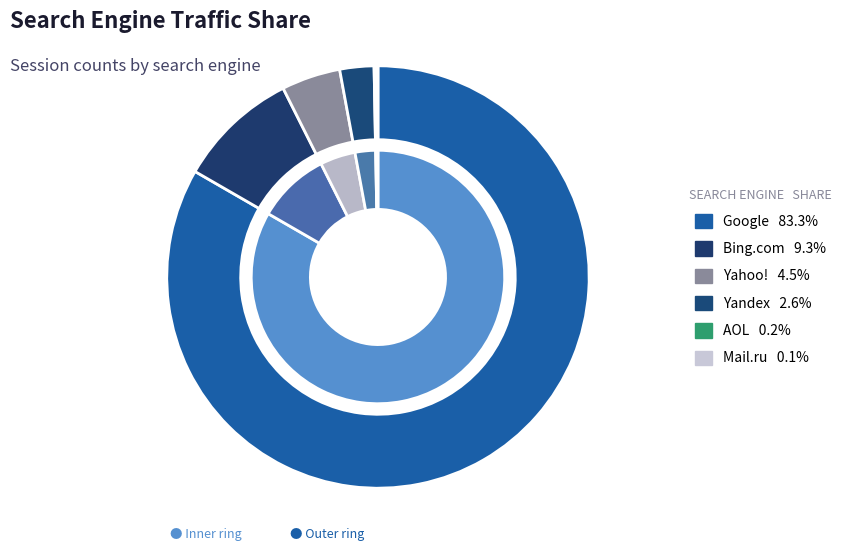

To the nearest percent, what portion does 36 represent?

3%